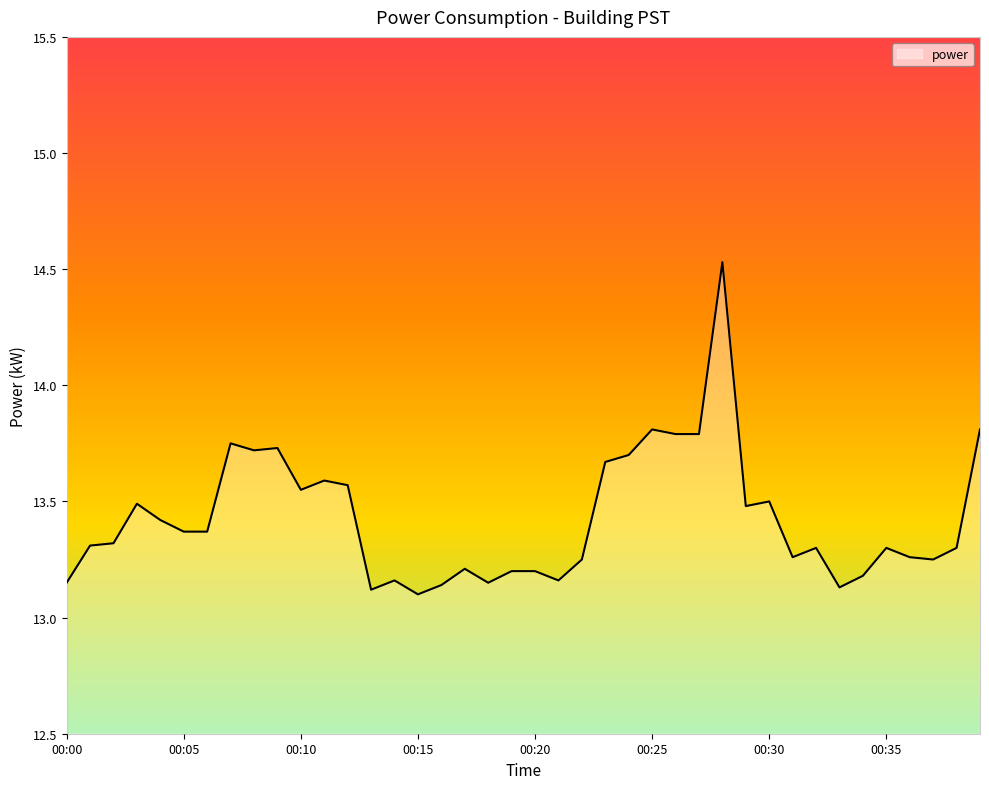

What is the difference between the maximum and minimum values?

1.4